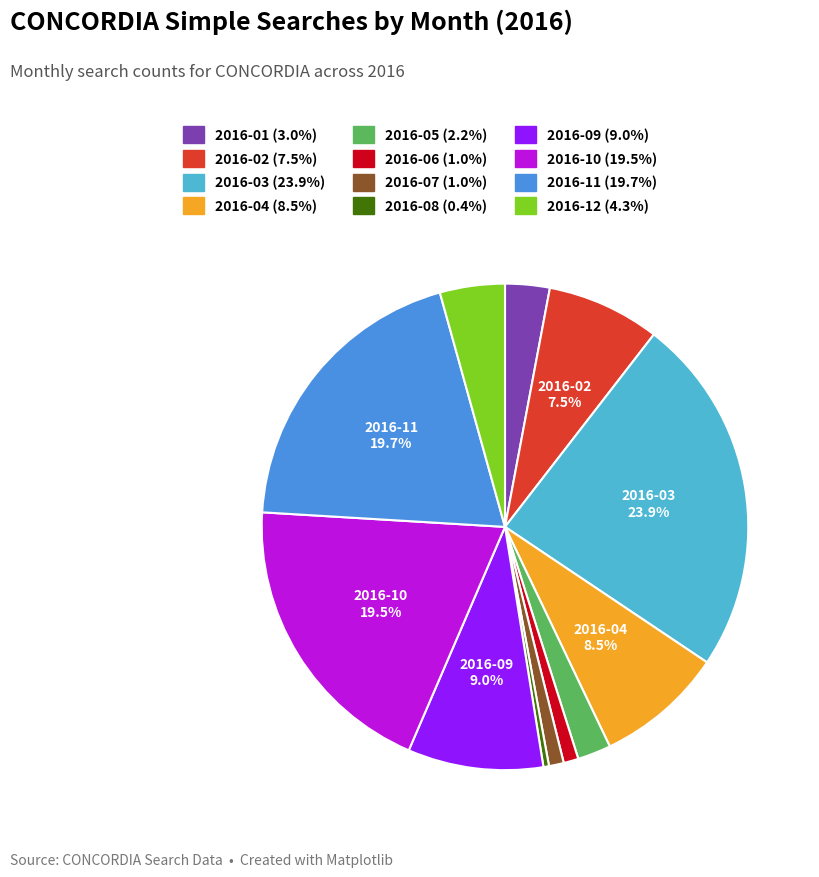

What is the ratio of the value at 2016-01 to the value at 2016-12?

0.7